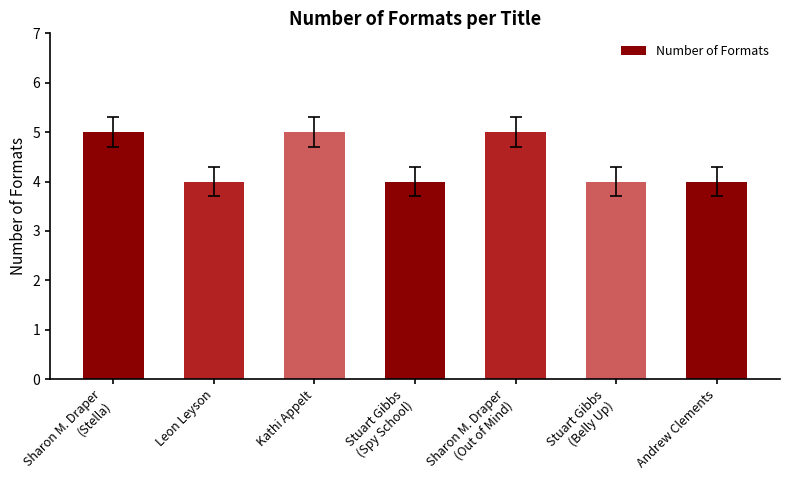

The value at Stuart Gibbs
(Belly Up) is 6. True or false?

False